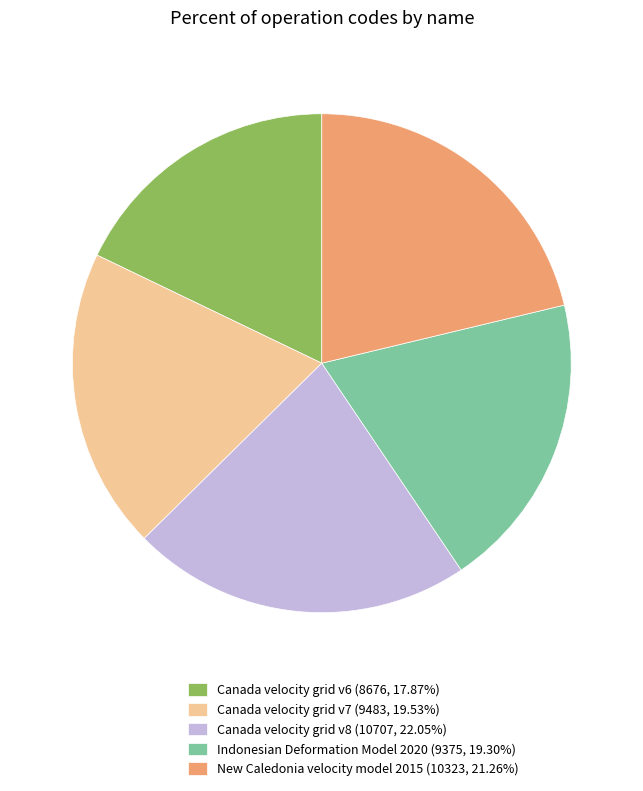

Is there any slice that represents more than half of the pie?

No